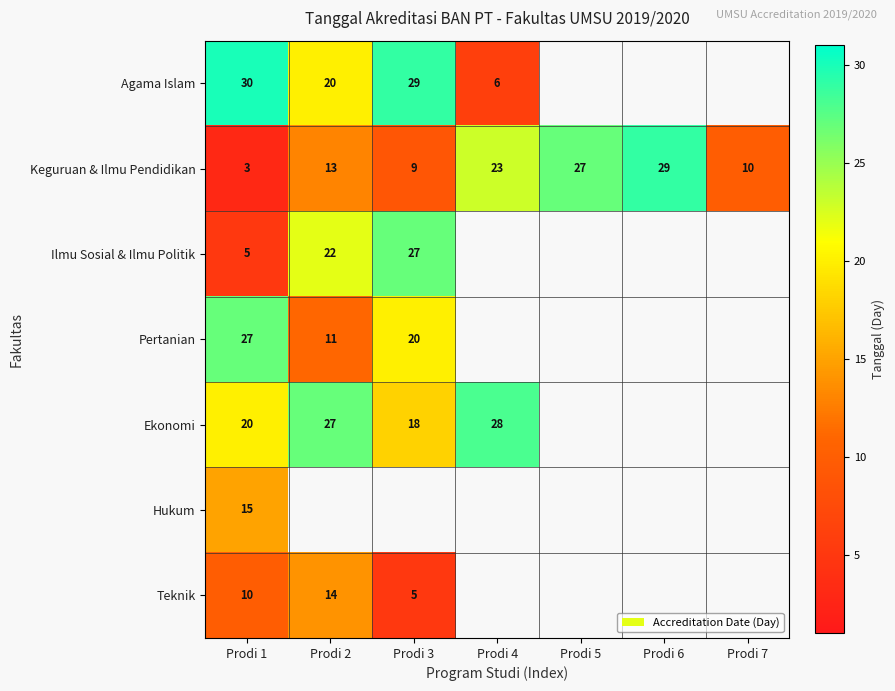

How many categories are shown in the chart?

7